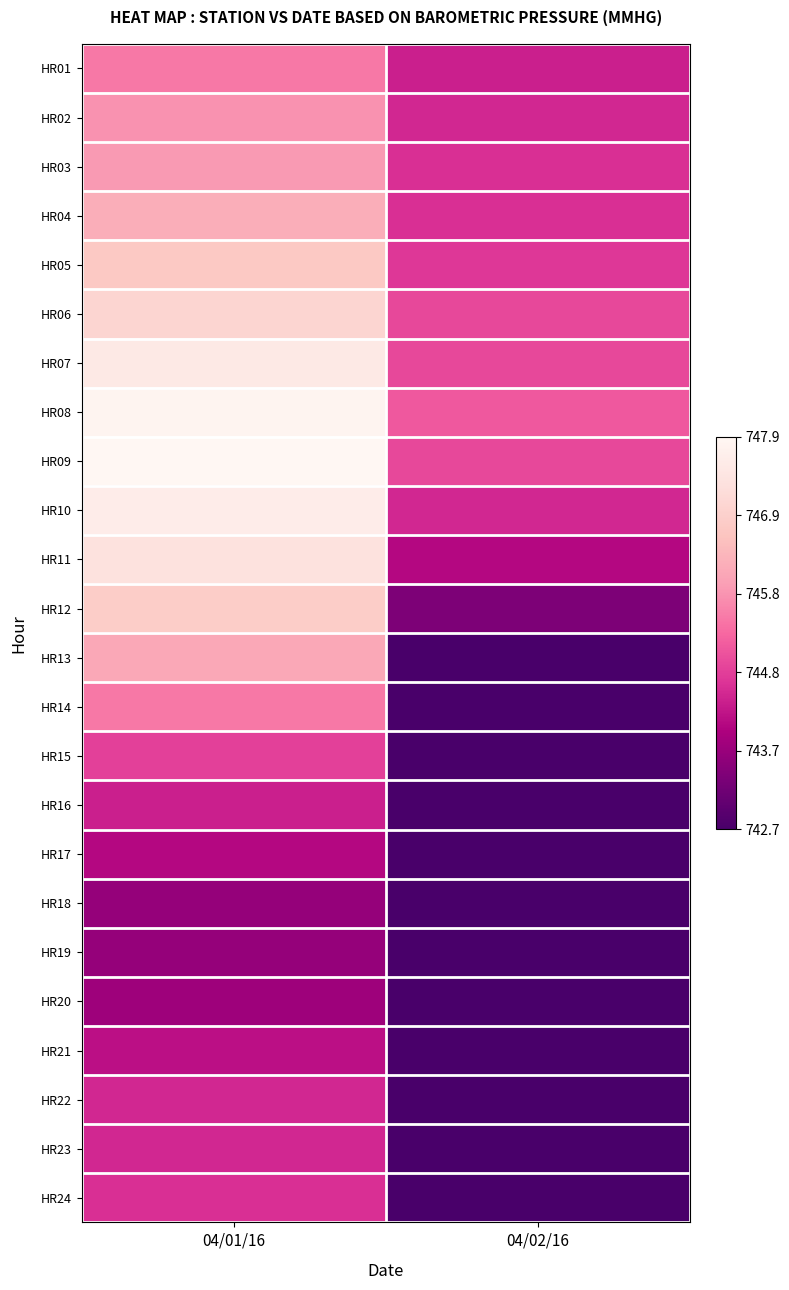

At which category is the sum across all series the highest?

04/01/16